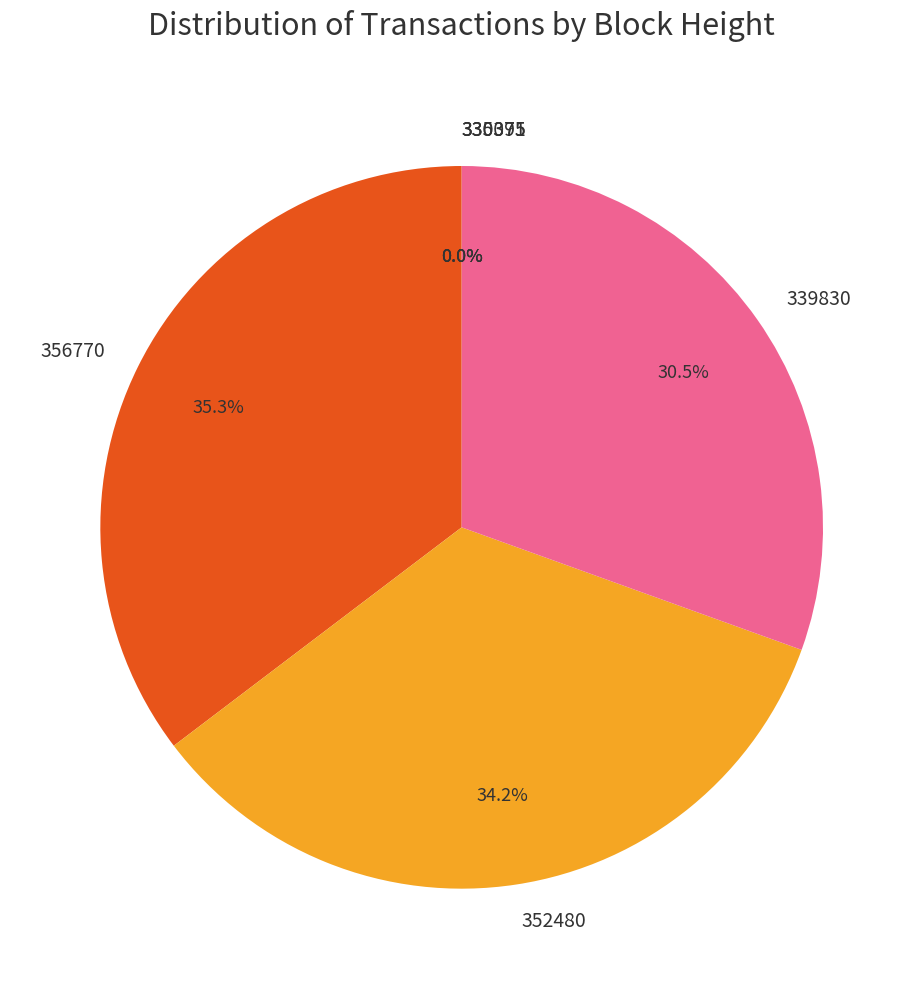

Is the sum of 356770 and 352480 greater than half?

Yes